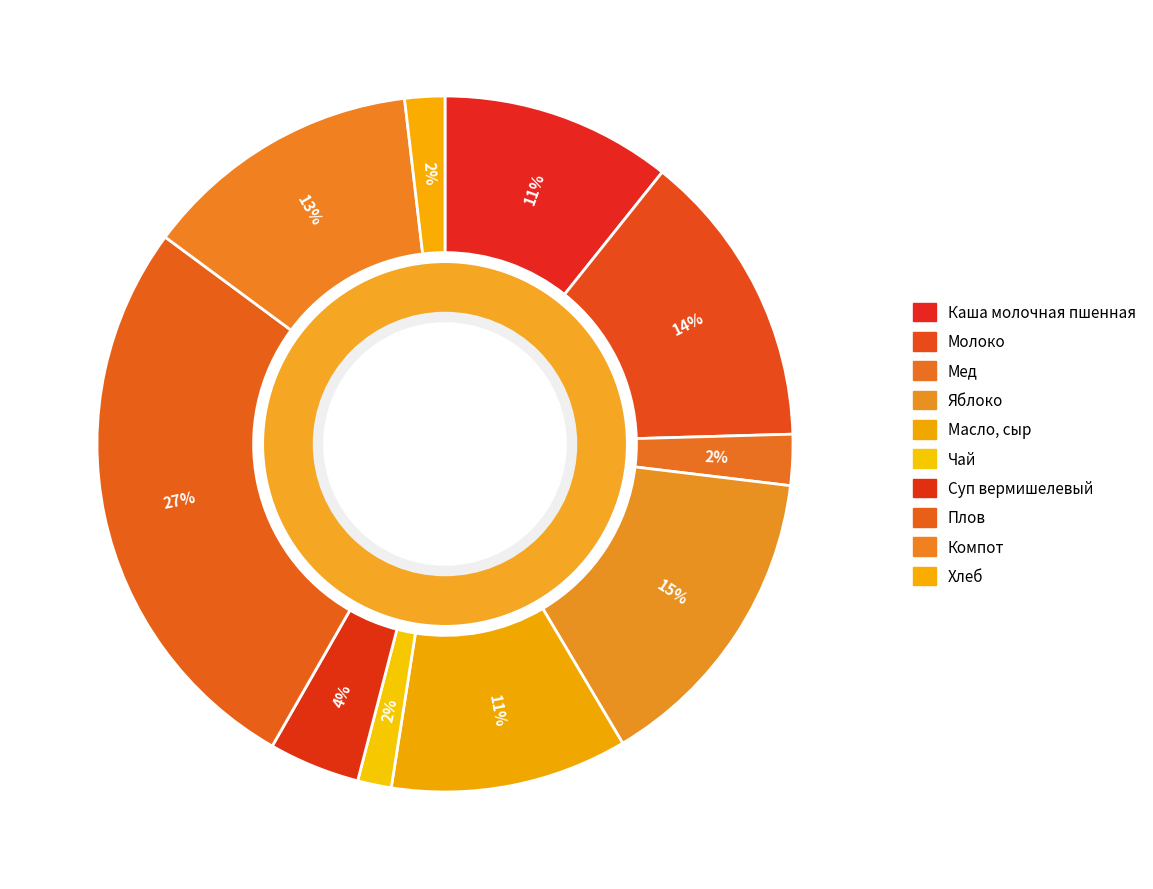

What is the change in value from Яблоко to Компот?

-1.7